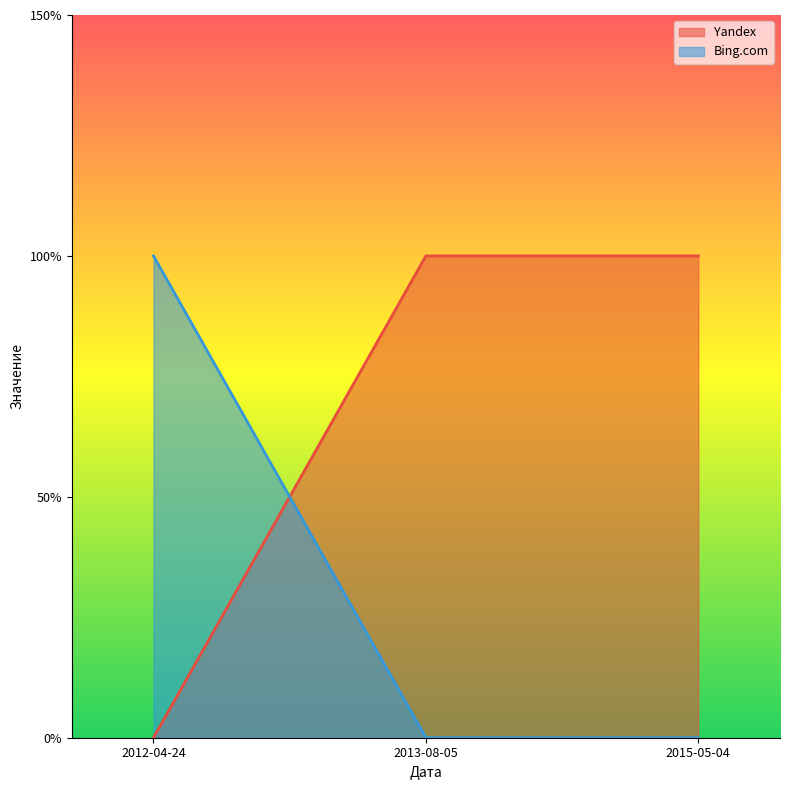

Between 2012-04-24 and 2013-08-05, which series saw the biggest shift?

Yandex